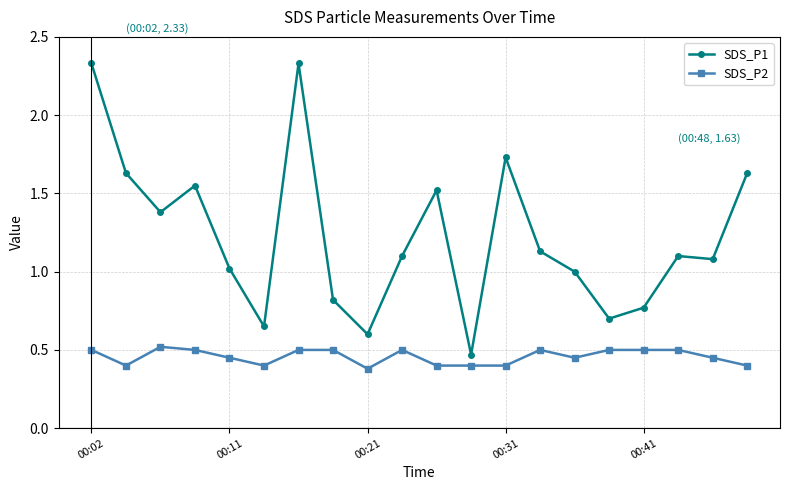

What is the difference between the maximum and minimum values in the SDS_P1 series?

1.9